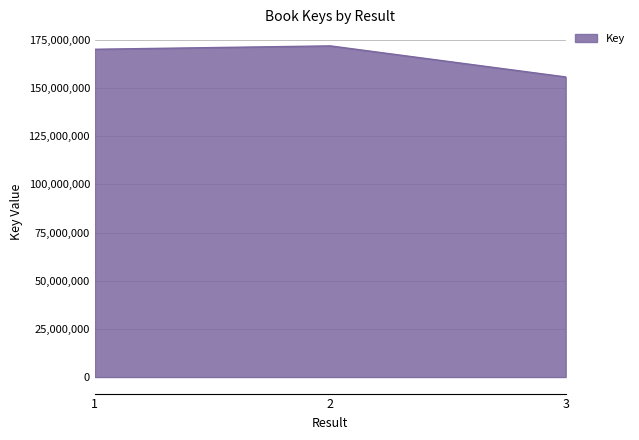

Rank the categories by value from lowest to highest.

3, 1, 2